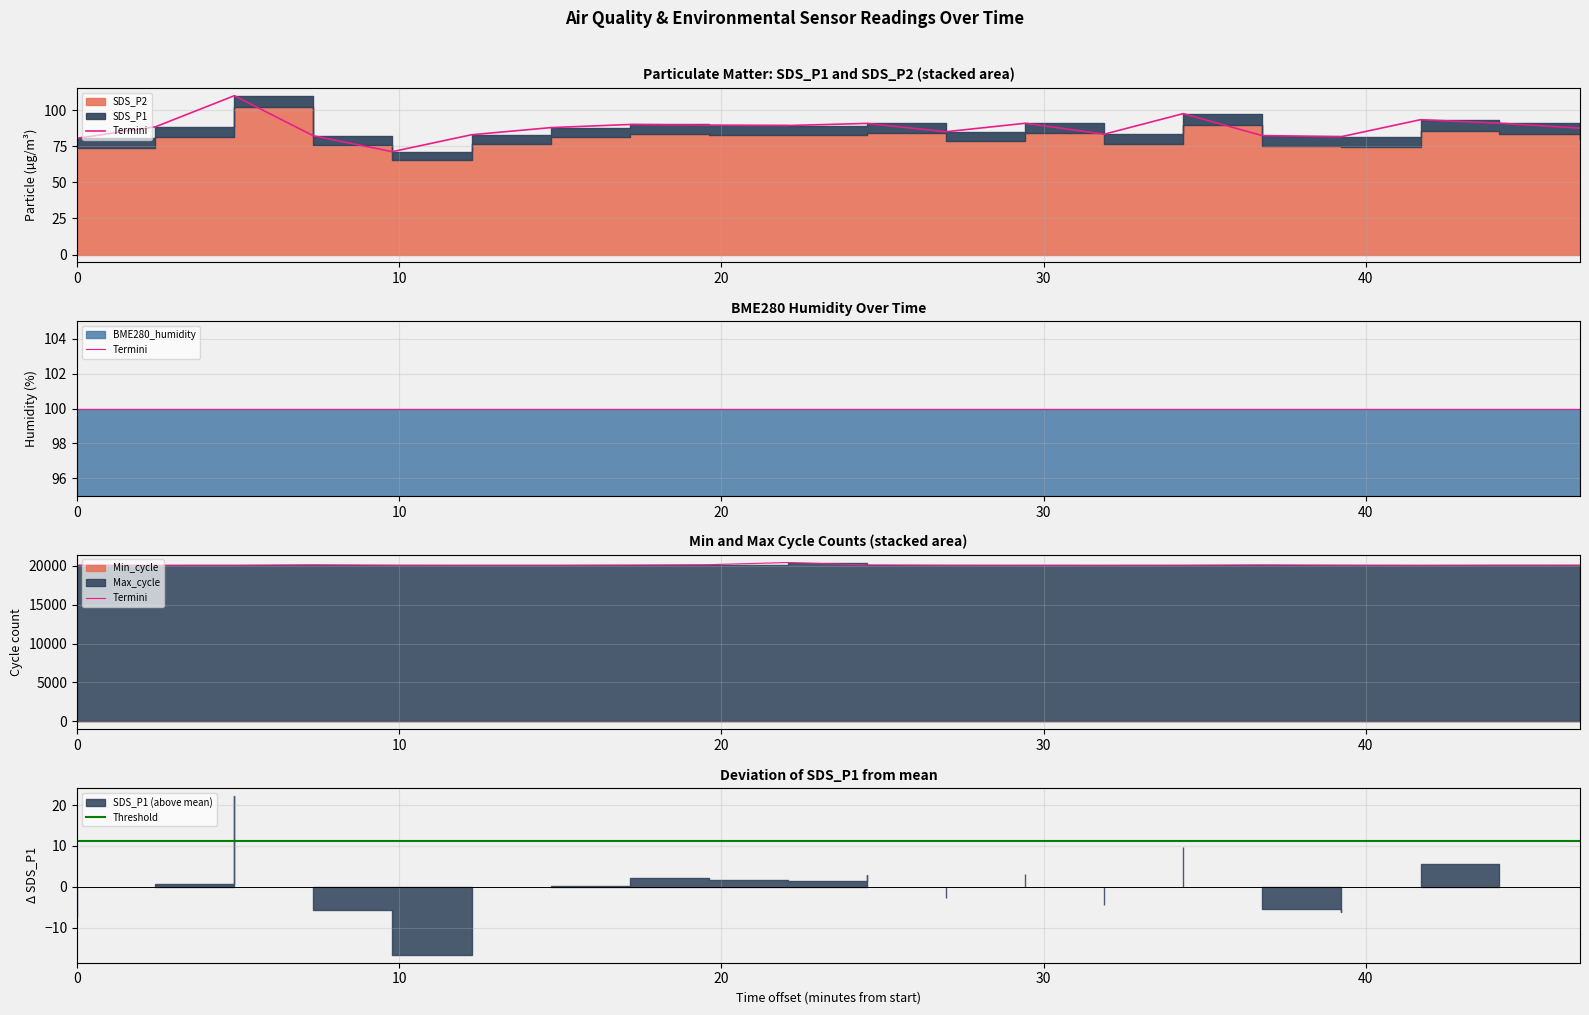

At how many categories does at least one series exceed 19113?

20